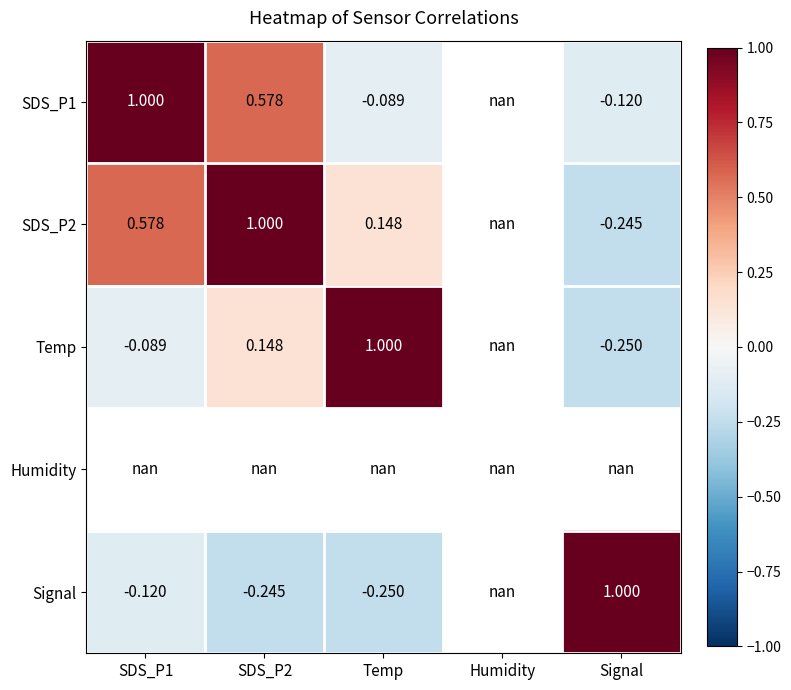

What is the maximum value for SDS_P2?

1.0